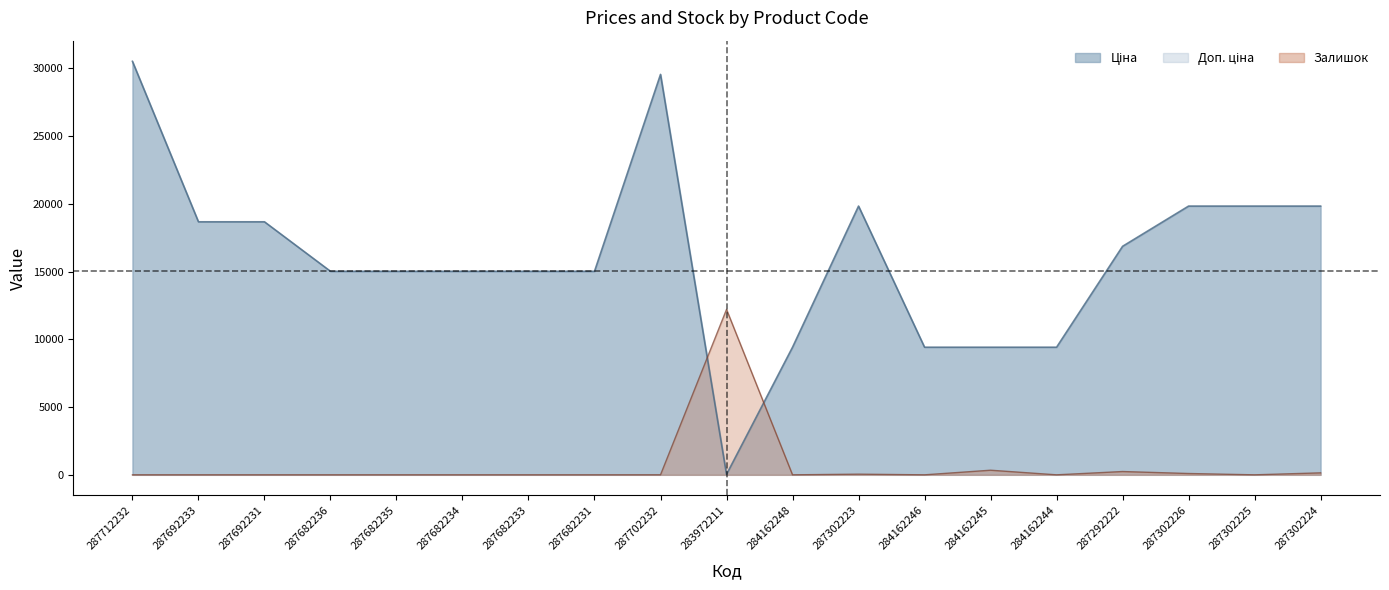

Which has a higher value, 287682236 or 287682233?

287682236